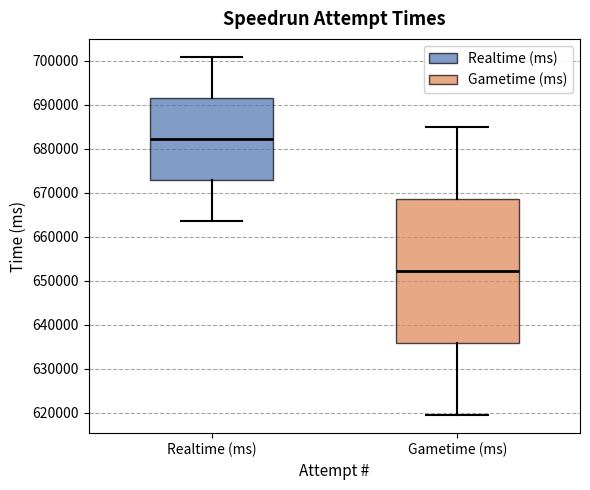

Where is the upper edge of the box for Realtime (ms) on the y-axis? The values are not printed on the chart, so give them approximately, as read against the axis.

692000